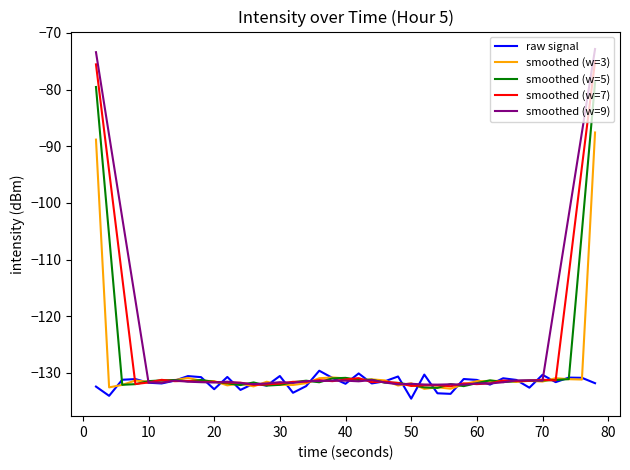

Count the number of categories in the chart.

39